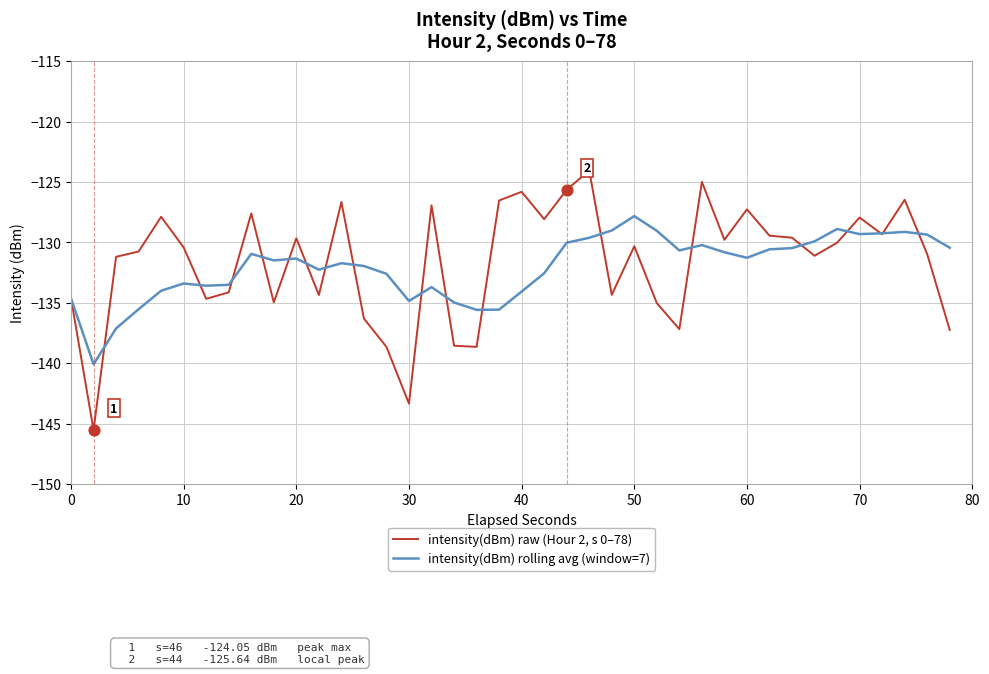

List the series in order of their peak value, highest first.

intensity(dBm) raw (Hour 2, s 0–78), intensity(dBm) rolling avg (window=7)